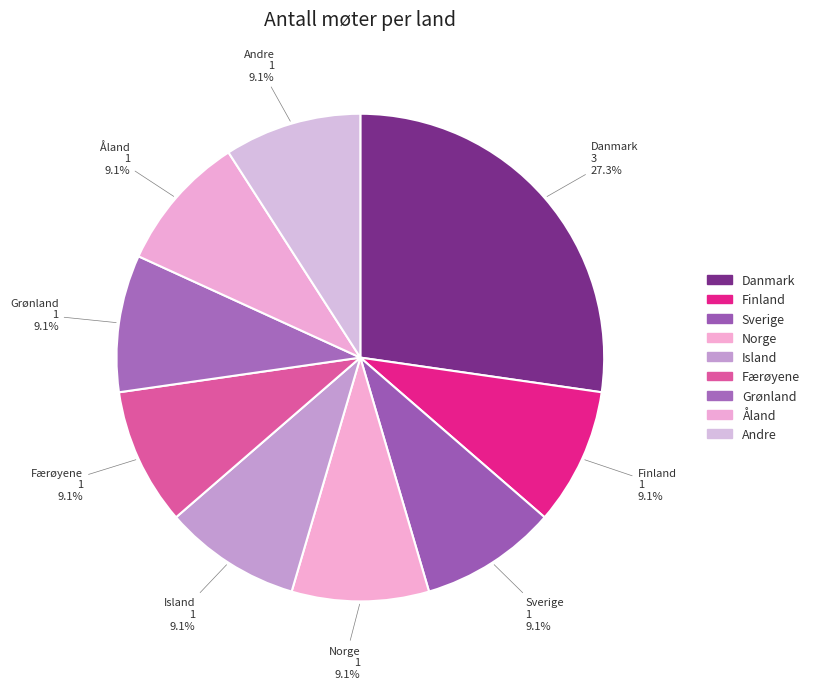

Count the number of slices in the pie.

9